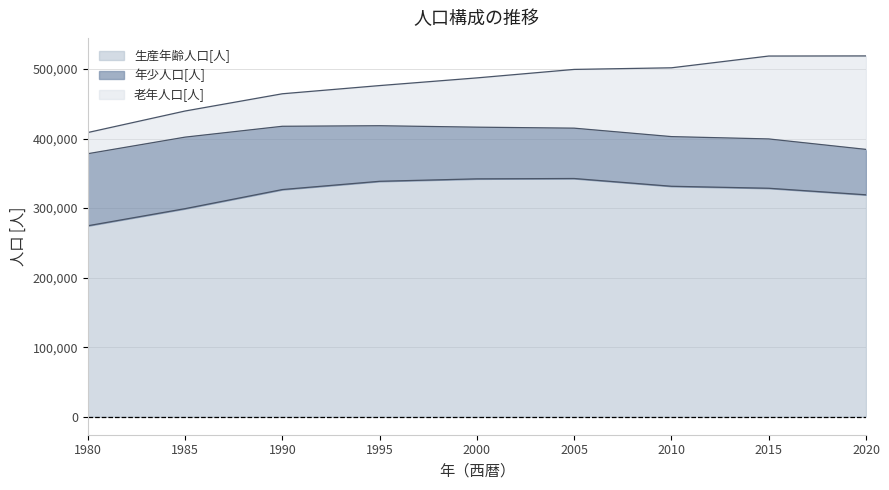

What is the difference between the highest and lowest values at 1985?

261558